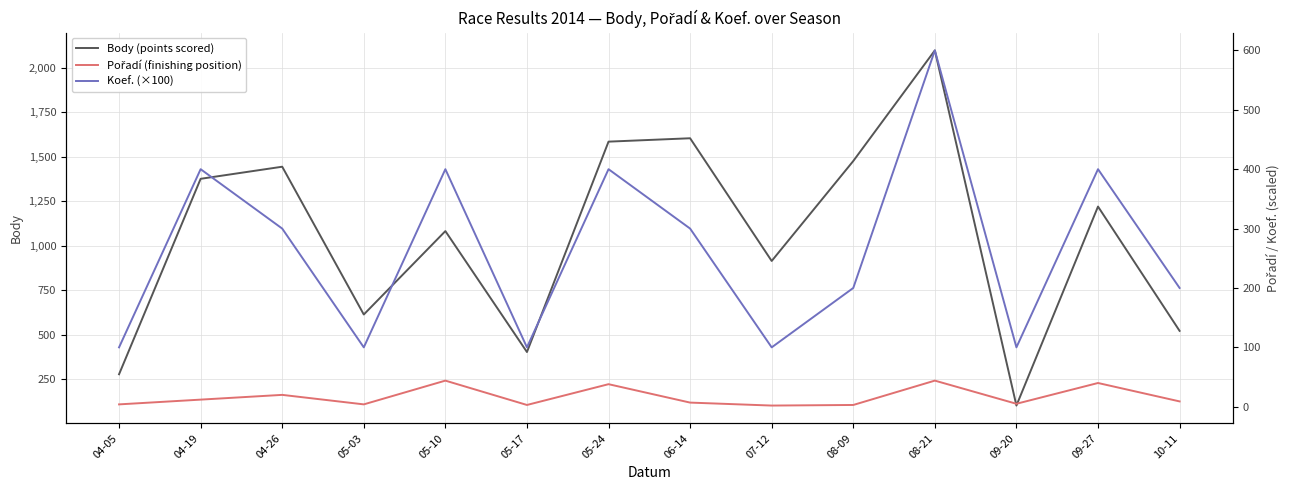

Between 04-19 and 09-20, which series saw the biggest shift?

Body (points scored)